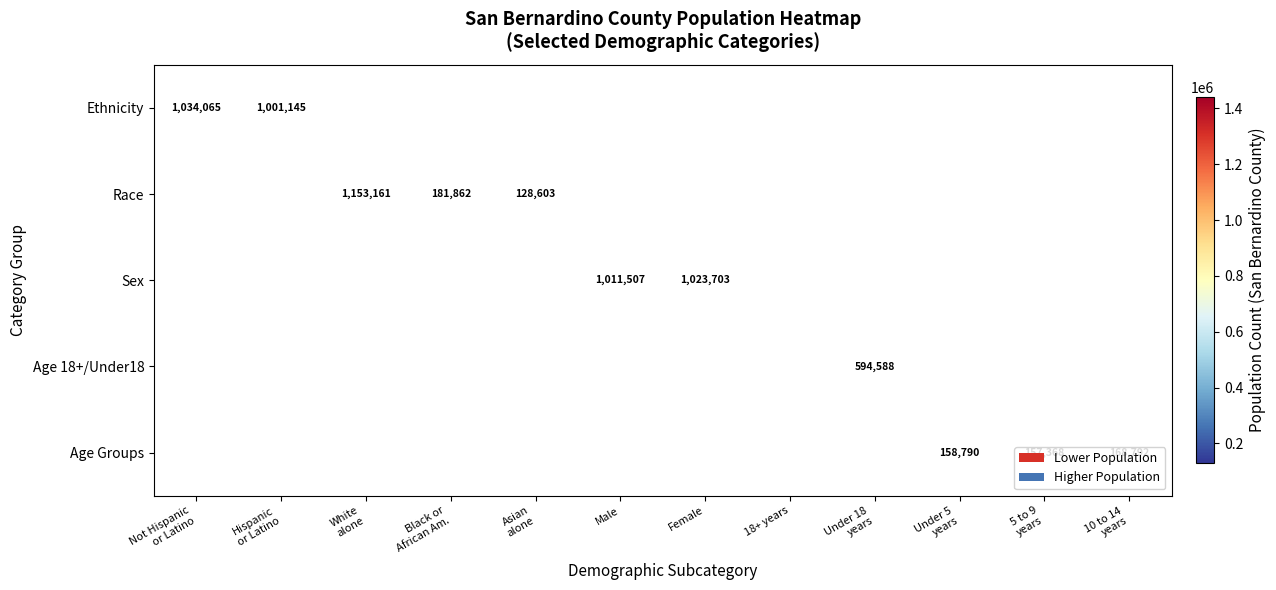

Is the value of Age Groups at Under 18 years greater than the value of Race at Black or African Am.?

No